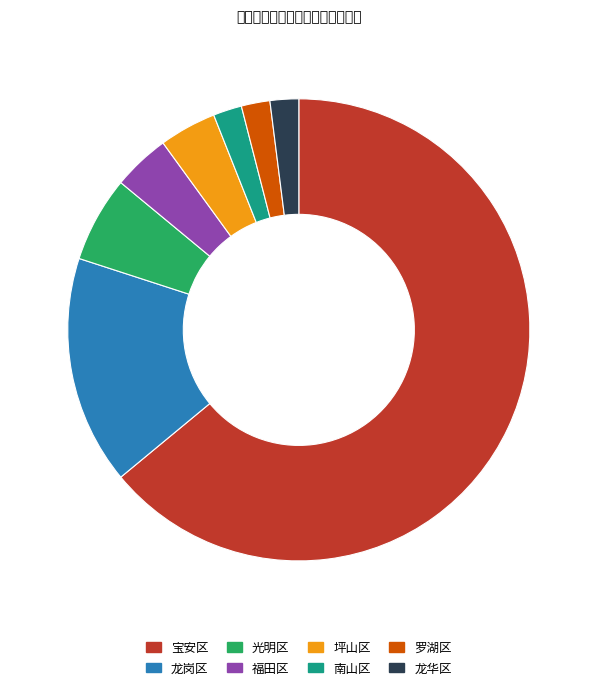

Is it true that 罗湖区 is 12% of the pie?

False